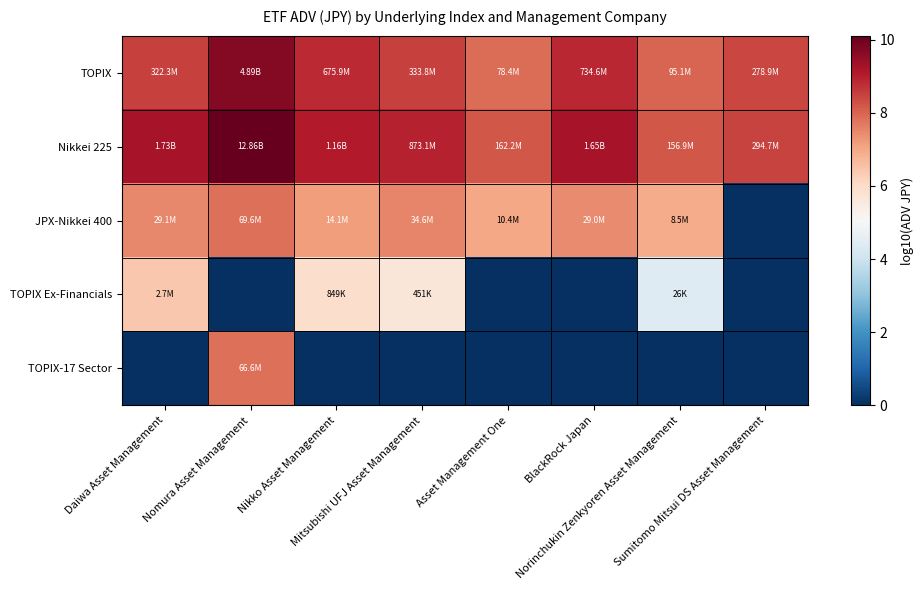

At BlackRock Japan, list the series in order from largest to smallest.

Nikkei 225, TOPIX, JPX-Nikkei 400, TOPIX Ex-Financials, TOPIX-17 Sector